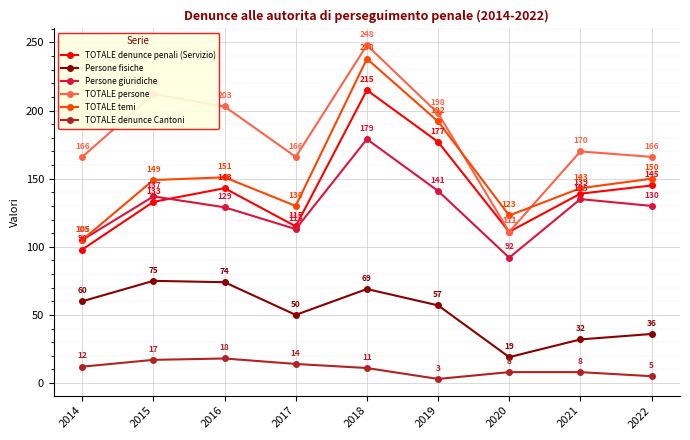

What value does the Persone fisiche series have at 2018, to the nearest 5?

70